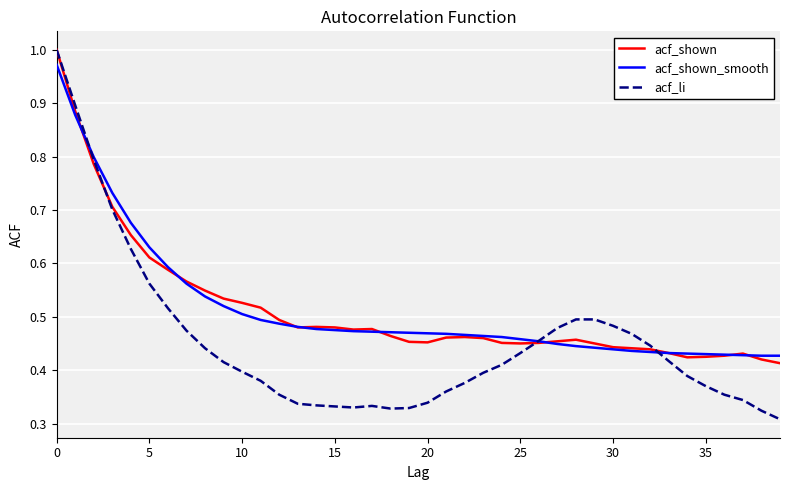

Which series has the widest spread of values?

acf_li